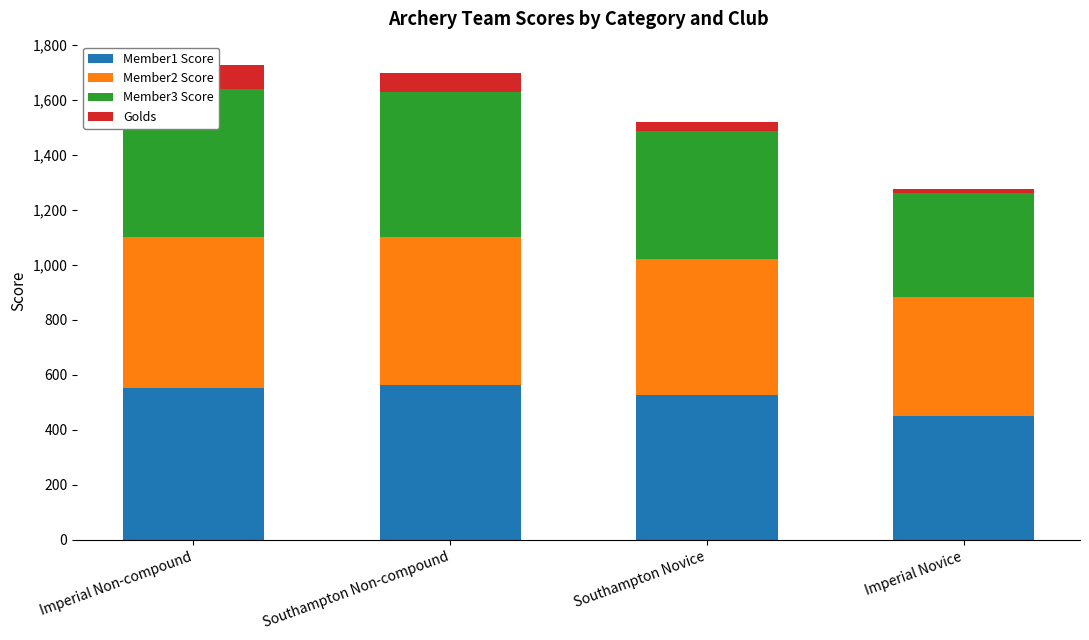

Which series changed the most between Southampton Non-compound and Imperial Novice?

Member3 Score